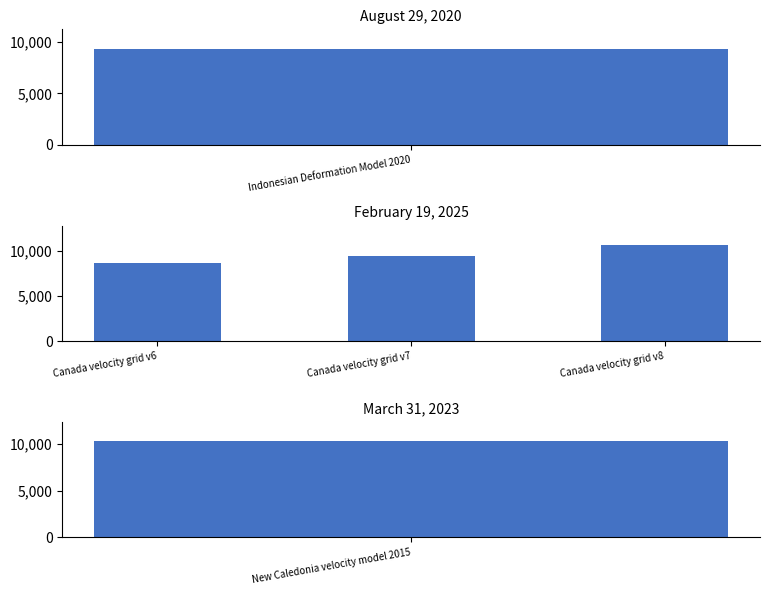

Where does the data first go above 9483?

Canada velocity grid v8